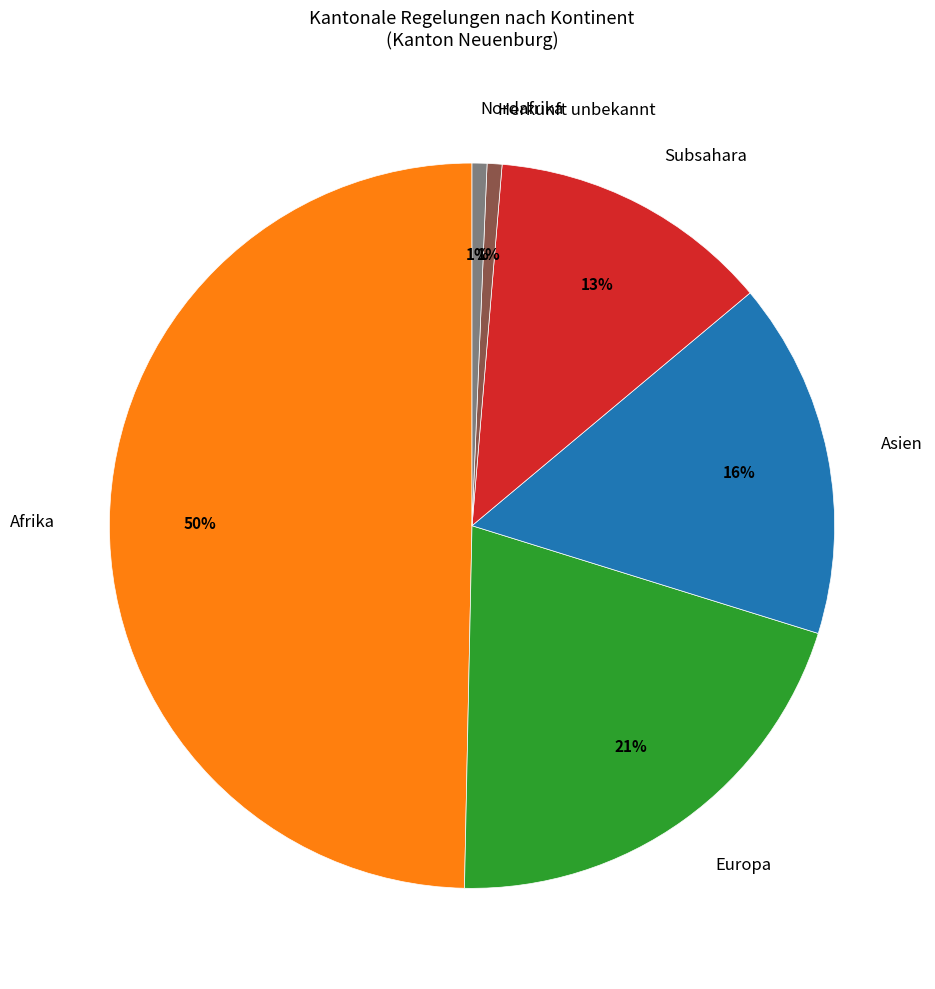

To the nearest percent, what percentage of the pie is Europa?

21%